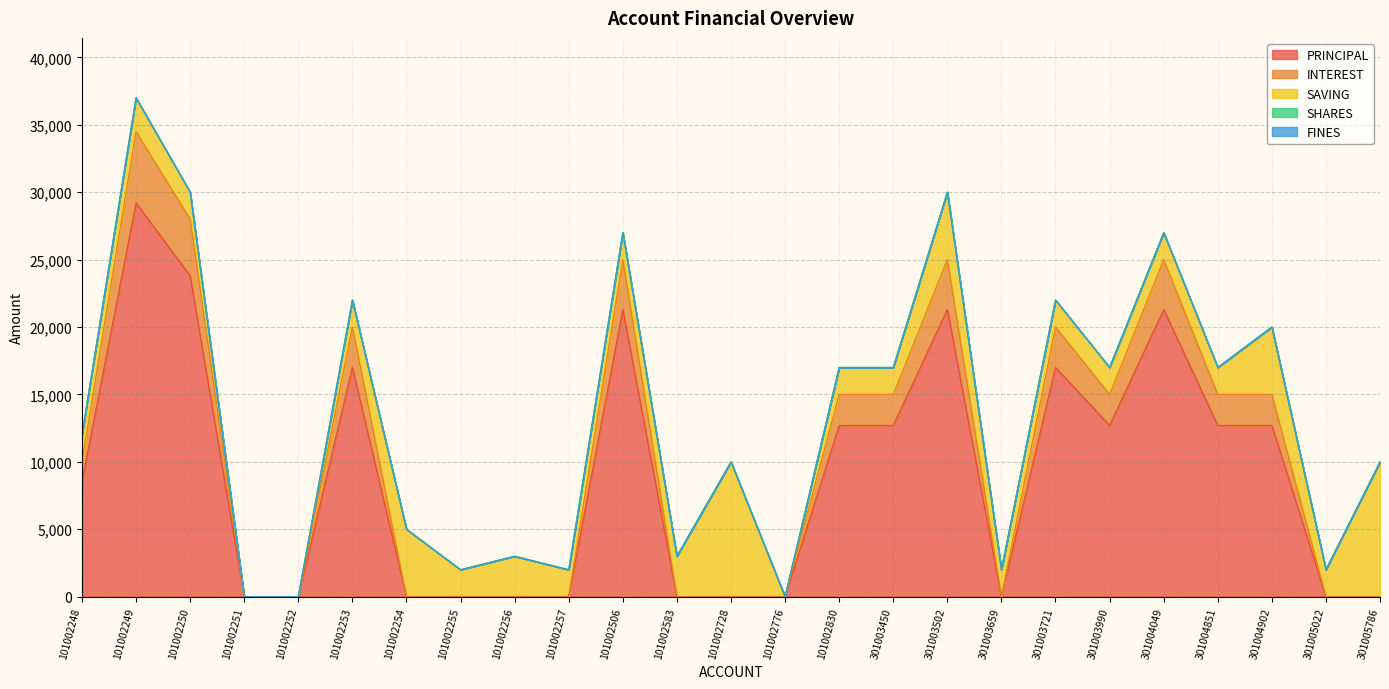

True or false: INTEREST and PRINCIPAL intersect in this chart.

False